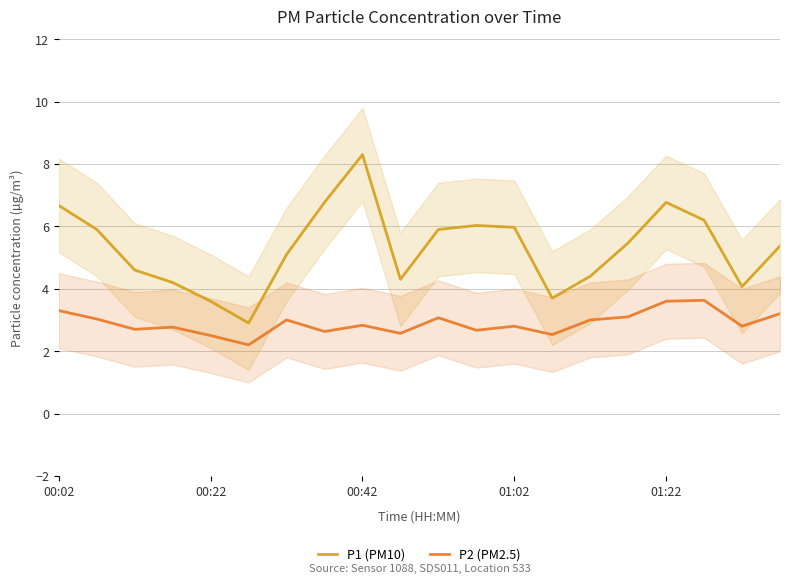

What is the total value across all series at 11?

8.7